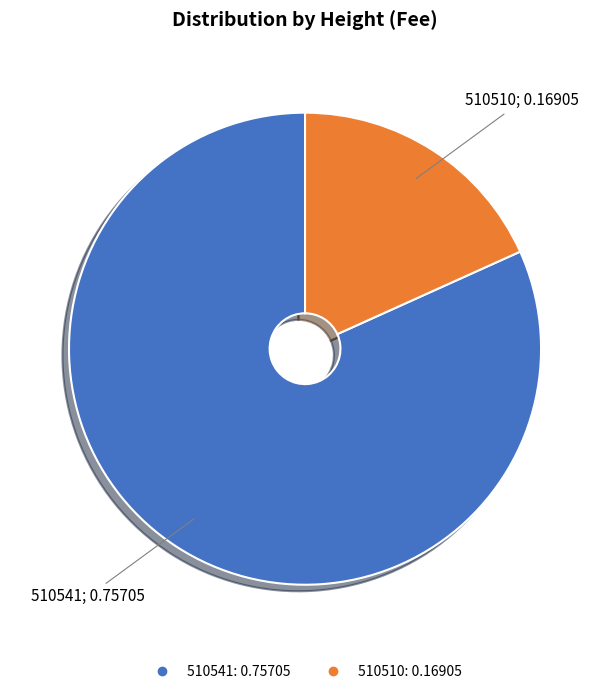

Does 510510 account for over 50% of the chart?

No